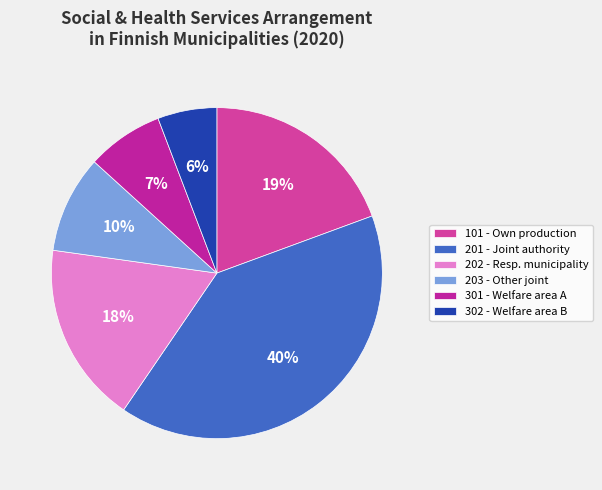

How many segments does this pie chart have?

6